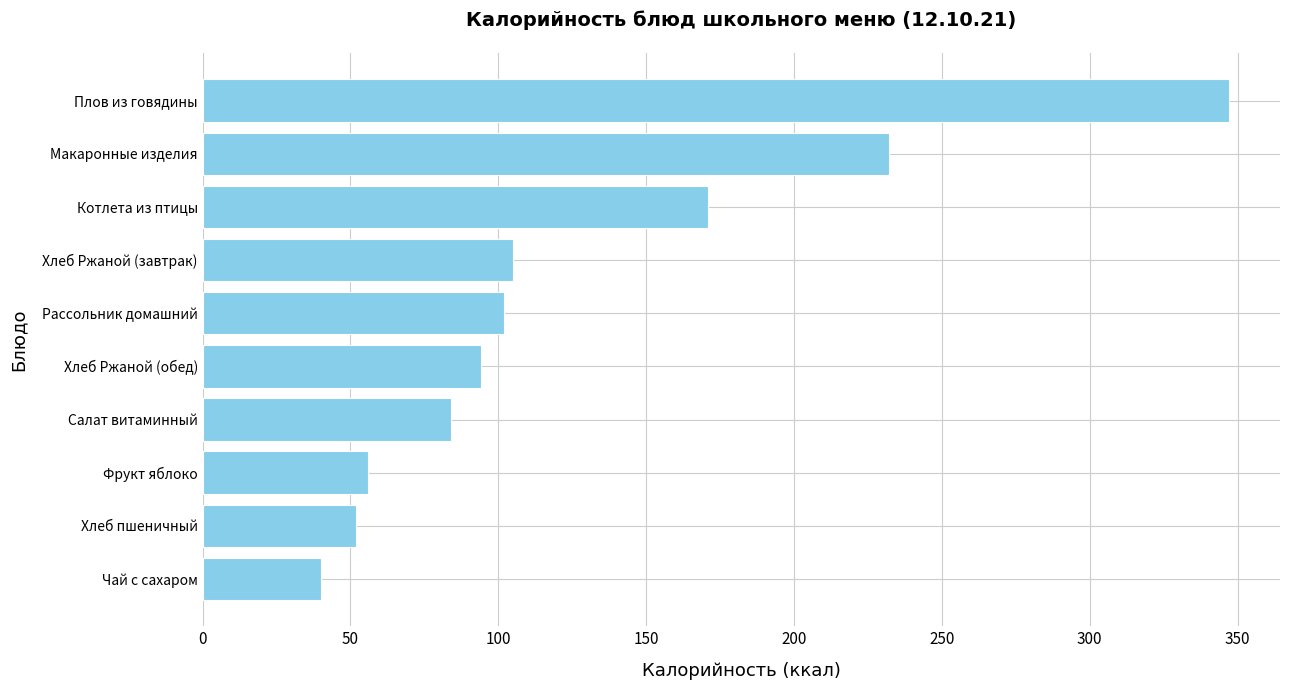

At which label is the value closest to 193?

Котлета из птицы